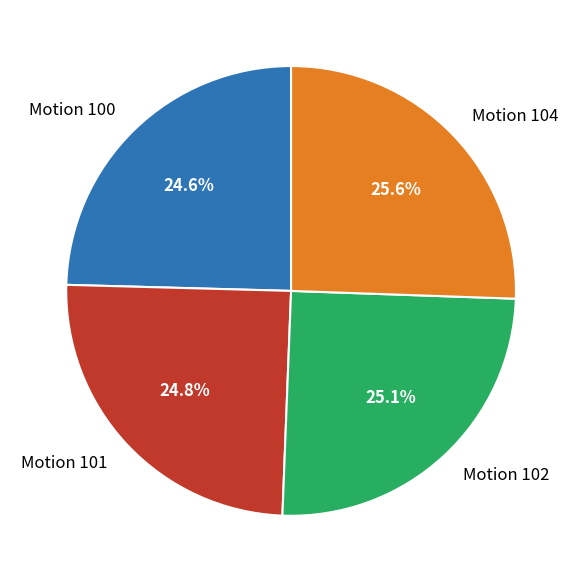

To the nearest percent, what is the combined percentage of Motion 101 and Motion 104?

50%